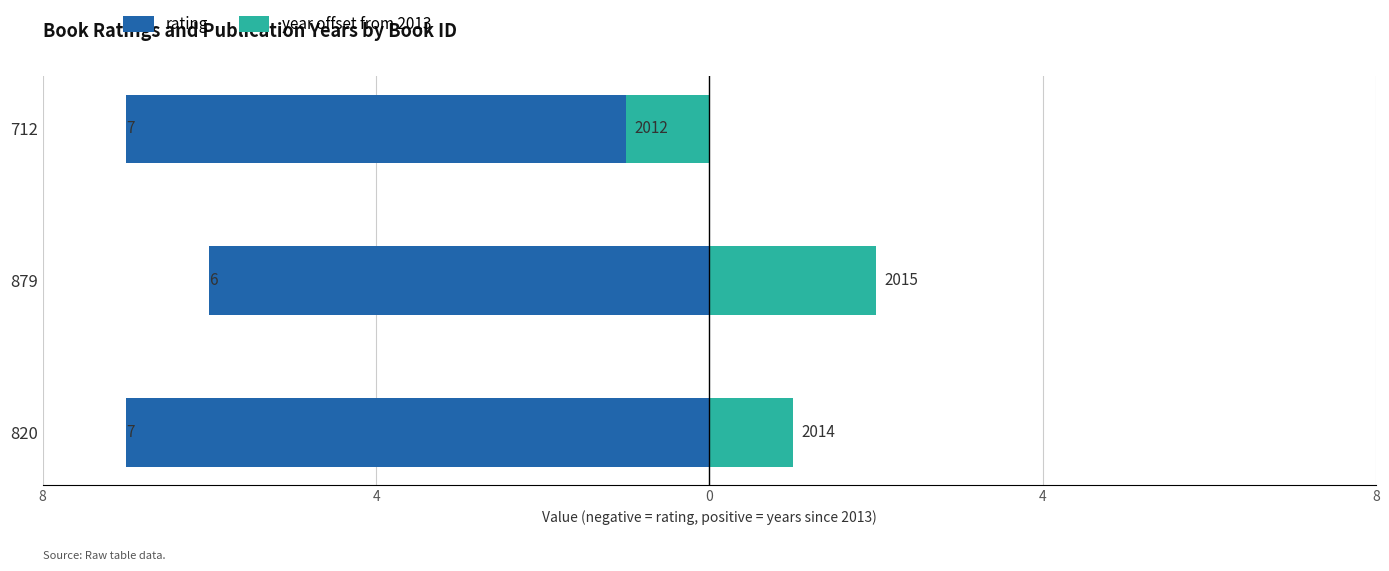

What is the value of the year offset from 2013 bar at the 2nd from the left?

2